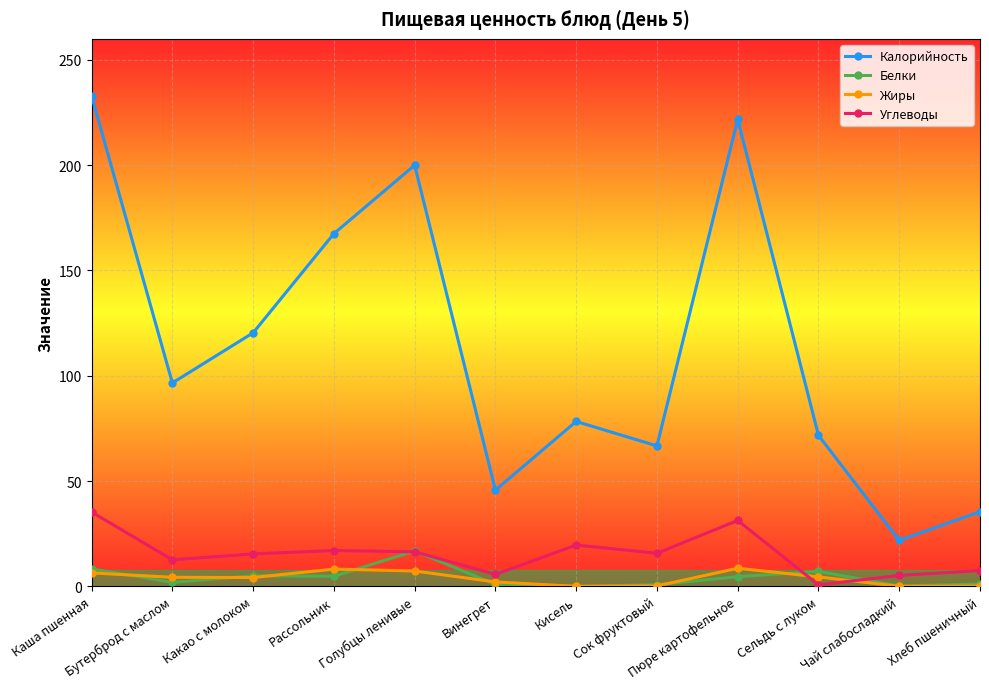

The Белки series shows 0.0 at Кисель. True or false?

True